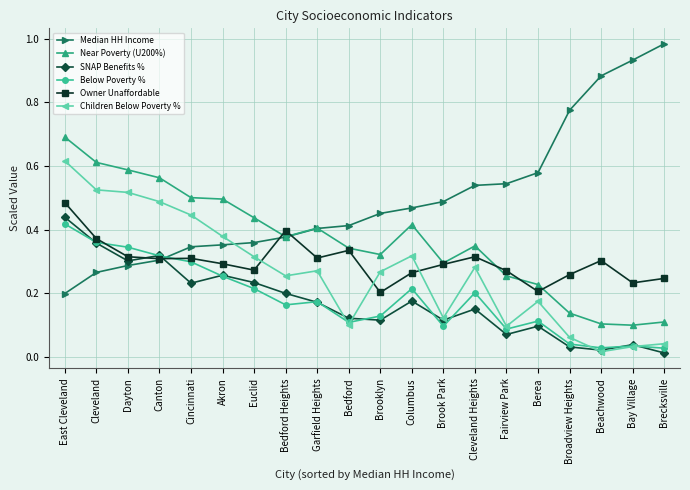

Which series has the widest spread of values?

Median HH Income